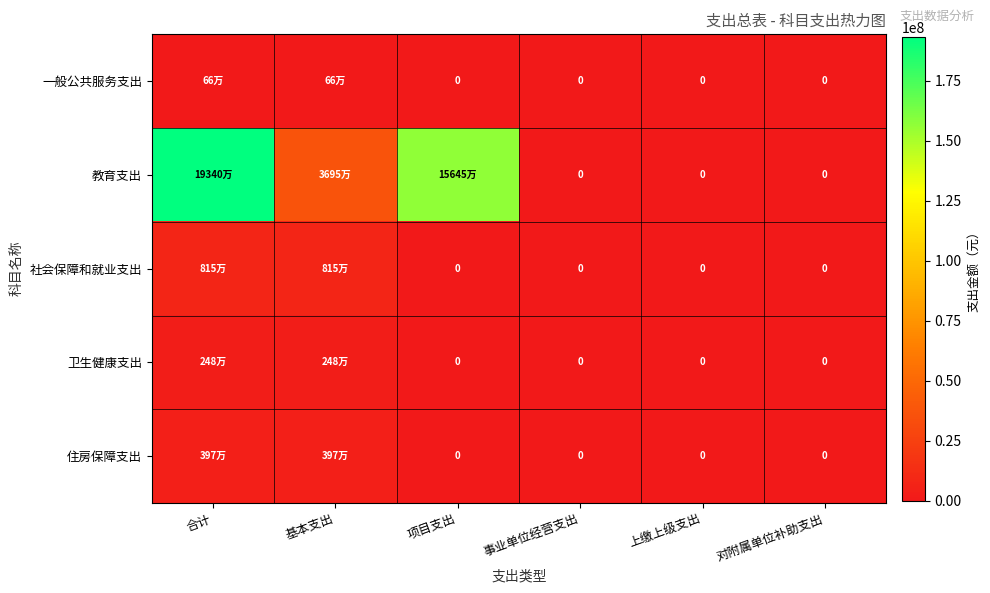

Rank the categories by 社会保障和就业支出 value from lowest to highest.

项目支出, 事业单位经营支出, 上缴上级支出, 对附属单位补助支出, 合计, 基本支出